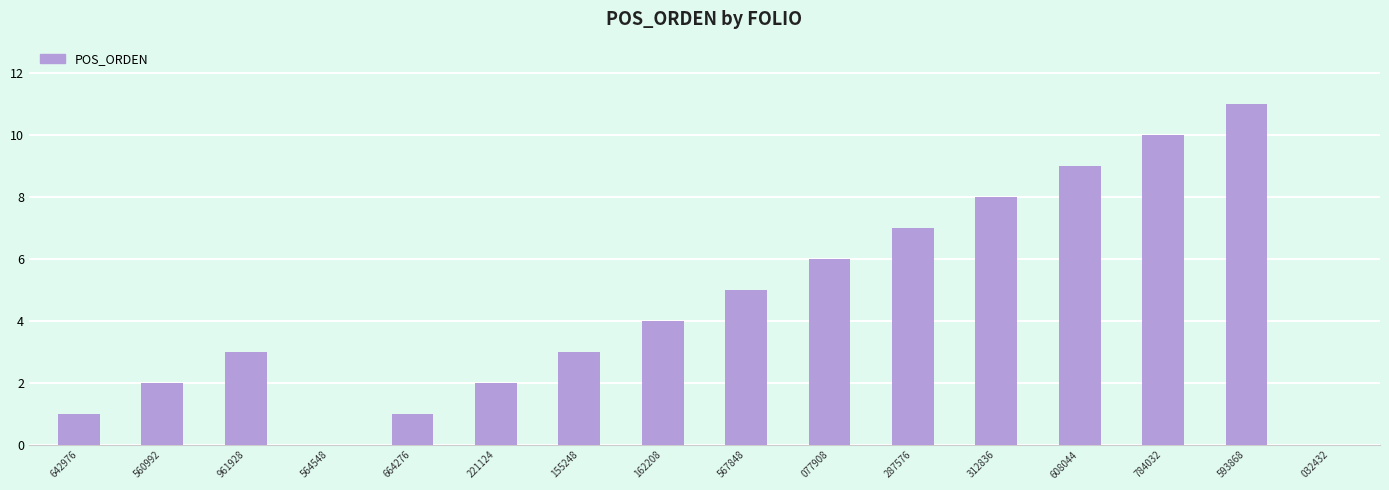

Count the number of data series in this chart.

1